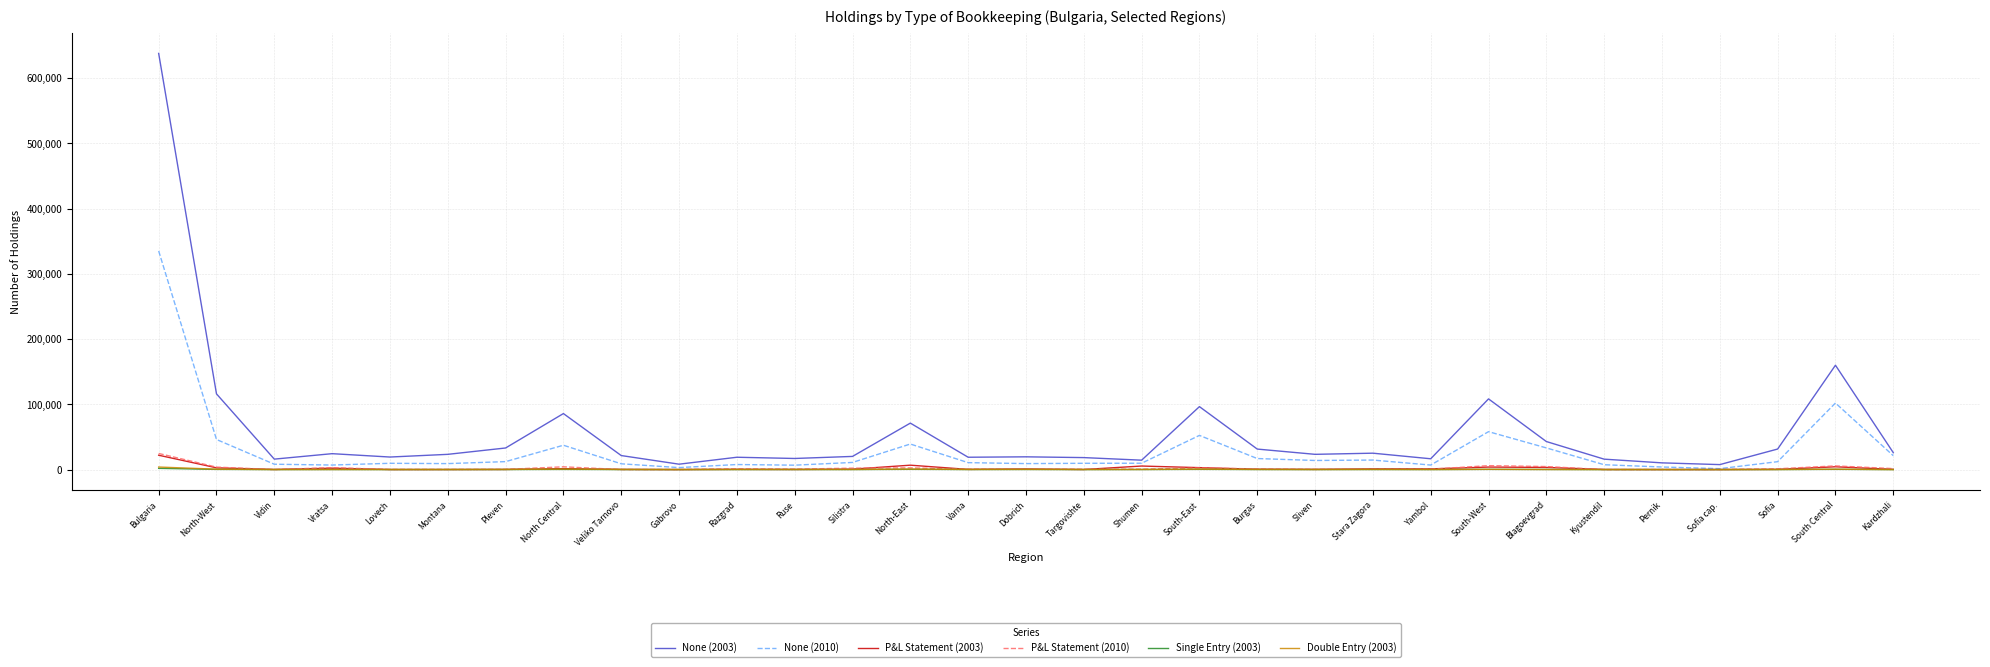

How many lines are shown in the chart?

6